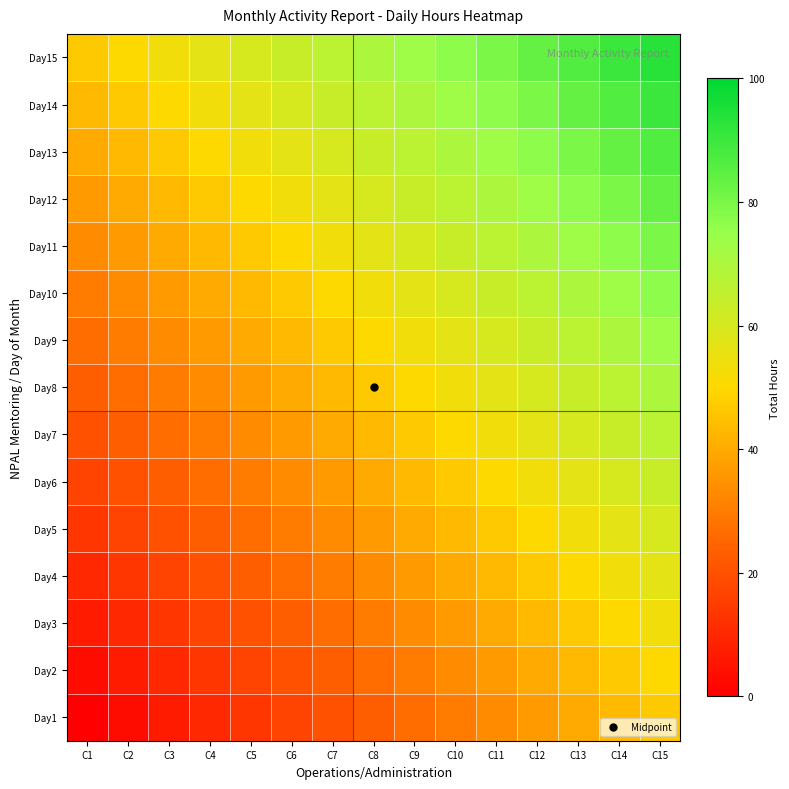

Count the number of data series in this chart.

15